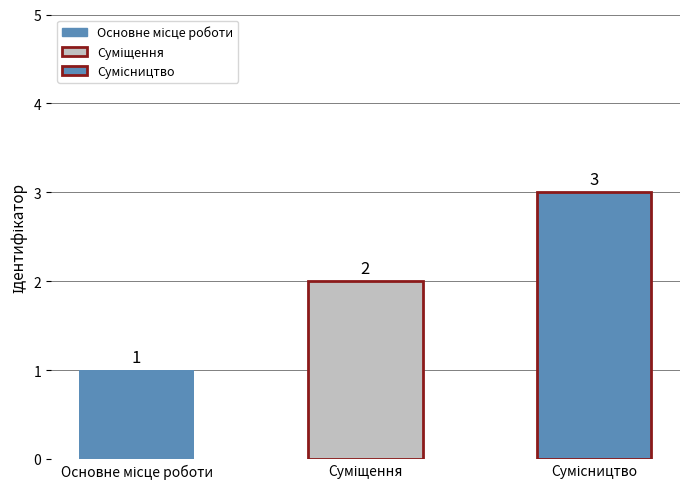

What is the sum of the values at Сумісництво and Суміщення?

5